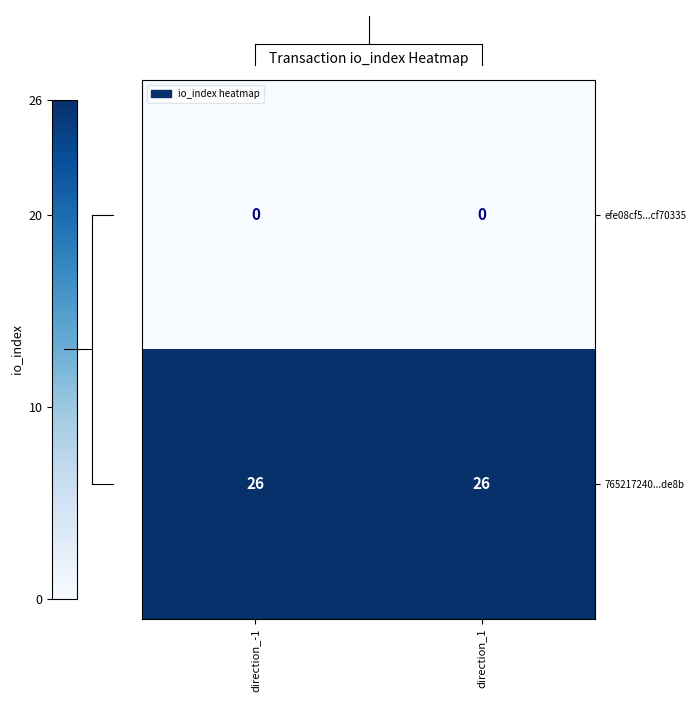

What is the spread (max minus min) of values at direction_-1?

26